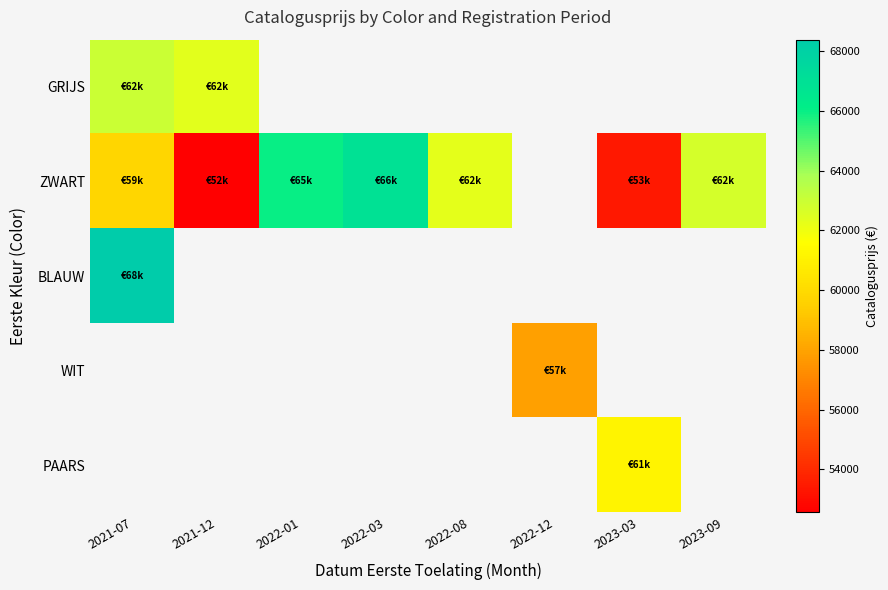

Which category has the highest value across all series?

2021-07